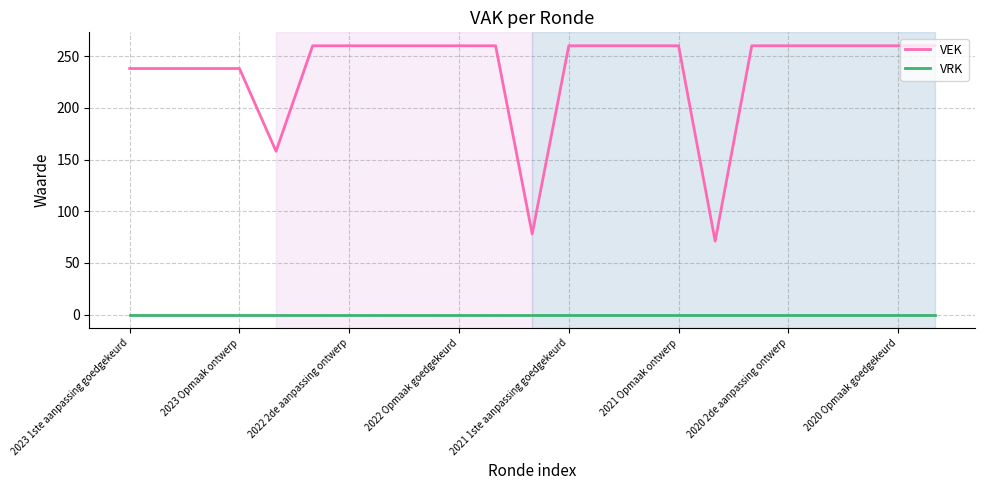

True or false: VRK and VEK intersect in this chart.

False